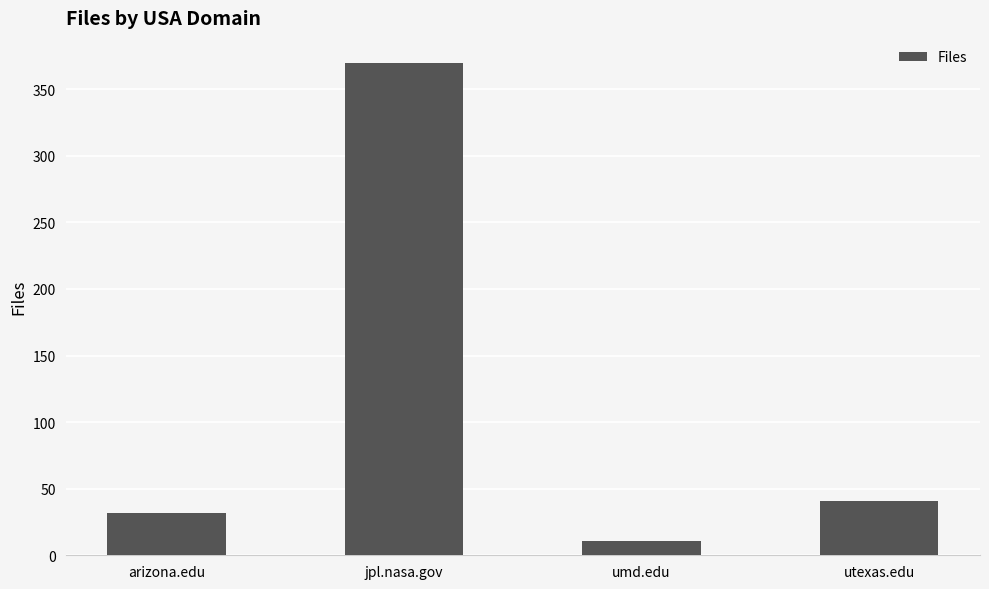

Is it true that the value at arizona.edu is 32?

True